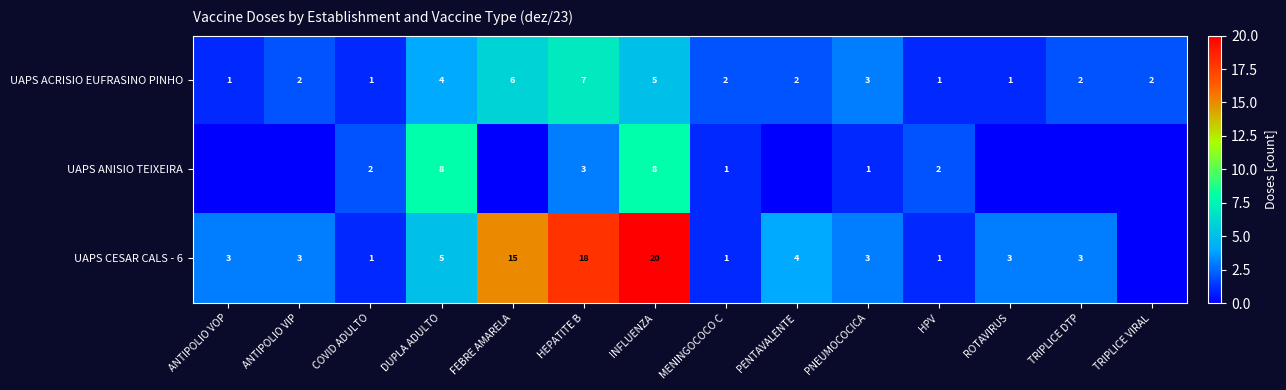

The UAPS ACRISIO EUFRASINO PINHO series shows 1 at HPV. True or false?

True